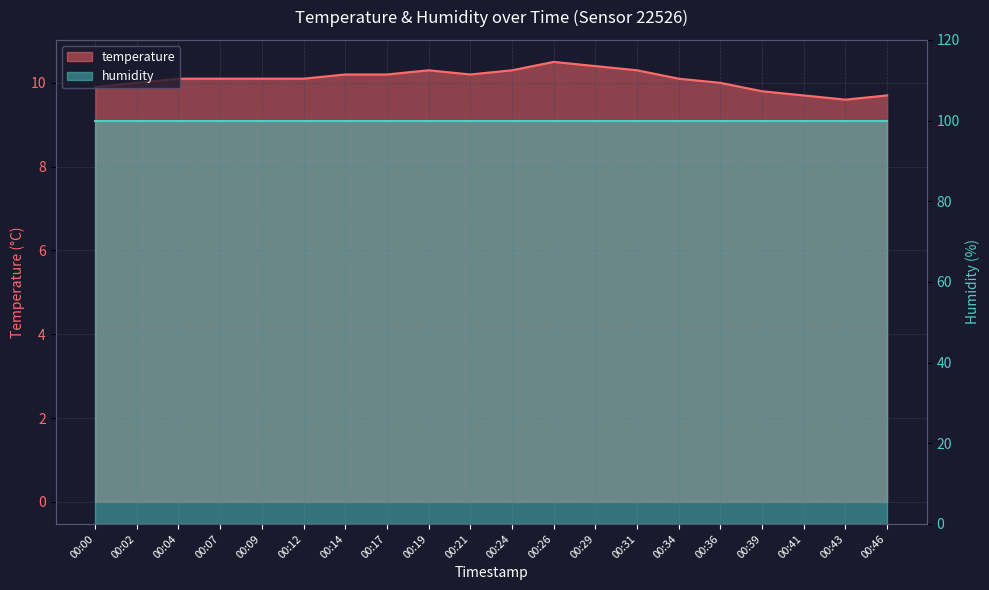

The chart shows a value of 9.8 at 00:39. True or false?

True